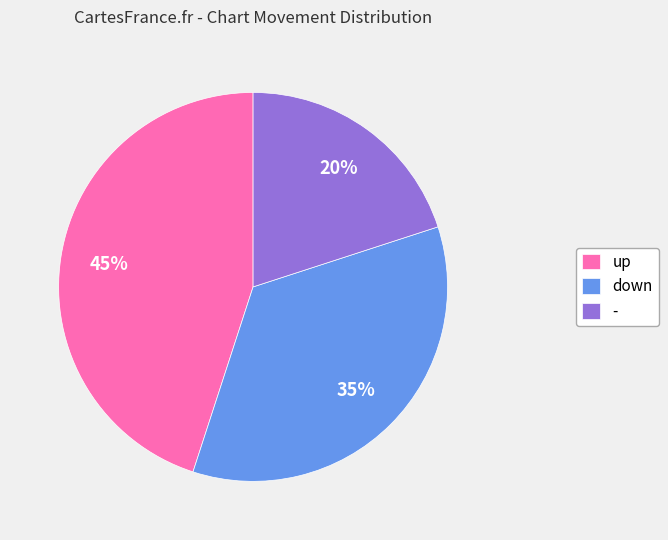

Approximately how many times larger is the value at - compared to up?

0.4